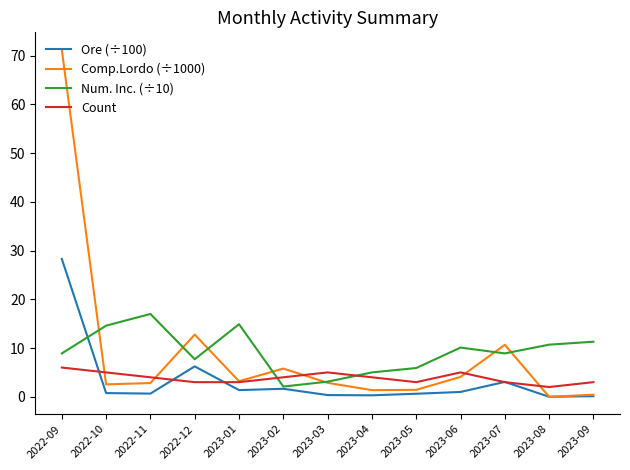

Which series has the largest range (max minus min)?

Comp.Lordo (÷1000)